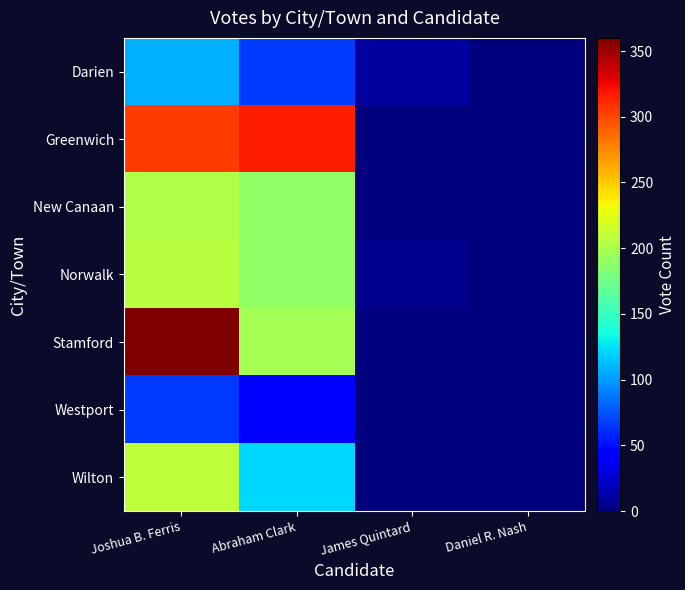

Reading right to left, transcribe all the data shown in this chart.

Darien: Daniel R. Nash=0	James Quintard=10	Abraham Clark=67	Joshua B. Ferris=107
Greenwich: Daniel R. Nash=0	James Quintard=0	Abraham Clark=316	Joshua B. Ferris=304
New Canaan: Daniel R. Nash=0	James Quintard=0	Abraham Clark=189	Joshua B. Ferris=203
Norwalk: Daniel R. Nash=1	James Quintard=5	Abraham Clark=189	Joshua B. Ferris=206
Stamford: Daniel R. Nash=0	James Quintard=0	Abraham Clark=198	Joshua B. Ferris=360
Westport: Daniel R. Nash=0	James Quintard=0	Abraham Clark=41	Joshua B. Ferris=66
Wilton: Daniel R. Nash=0	James Quintard=0	Abraham Clark=122	Joshua B. Ferris=209